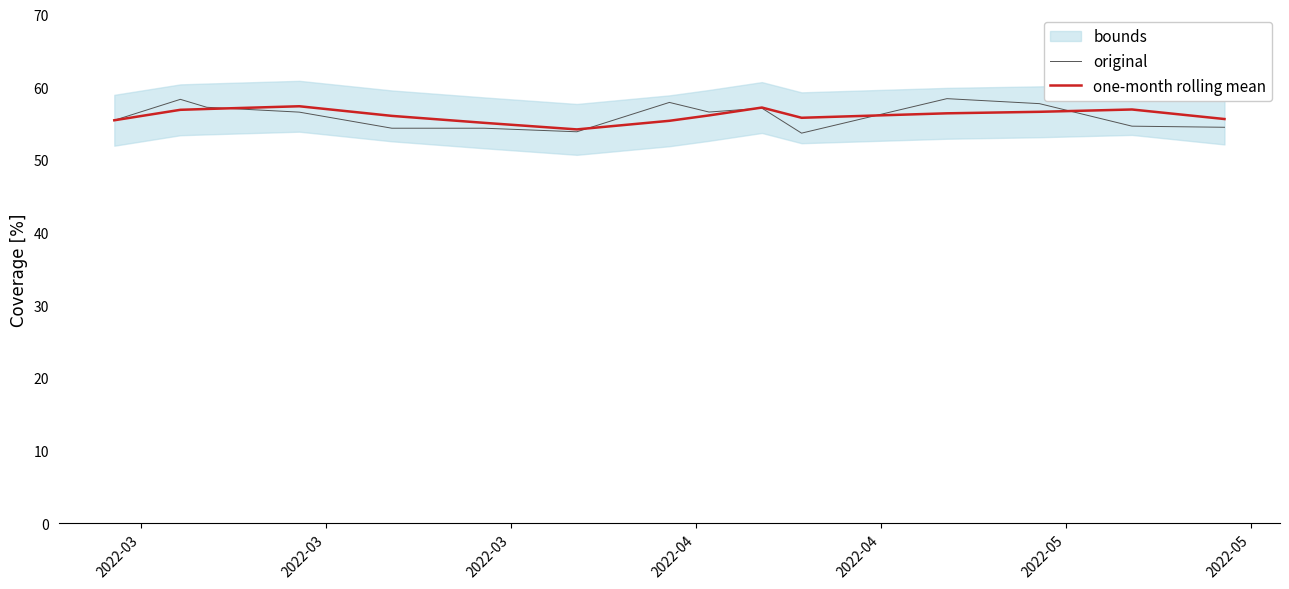

How many data points does each series have?

15